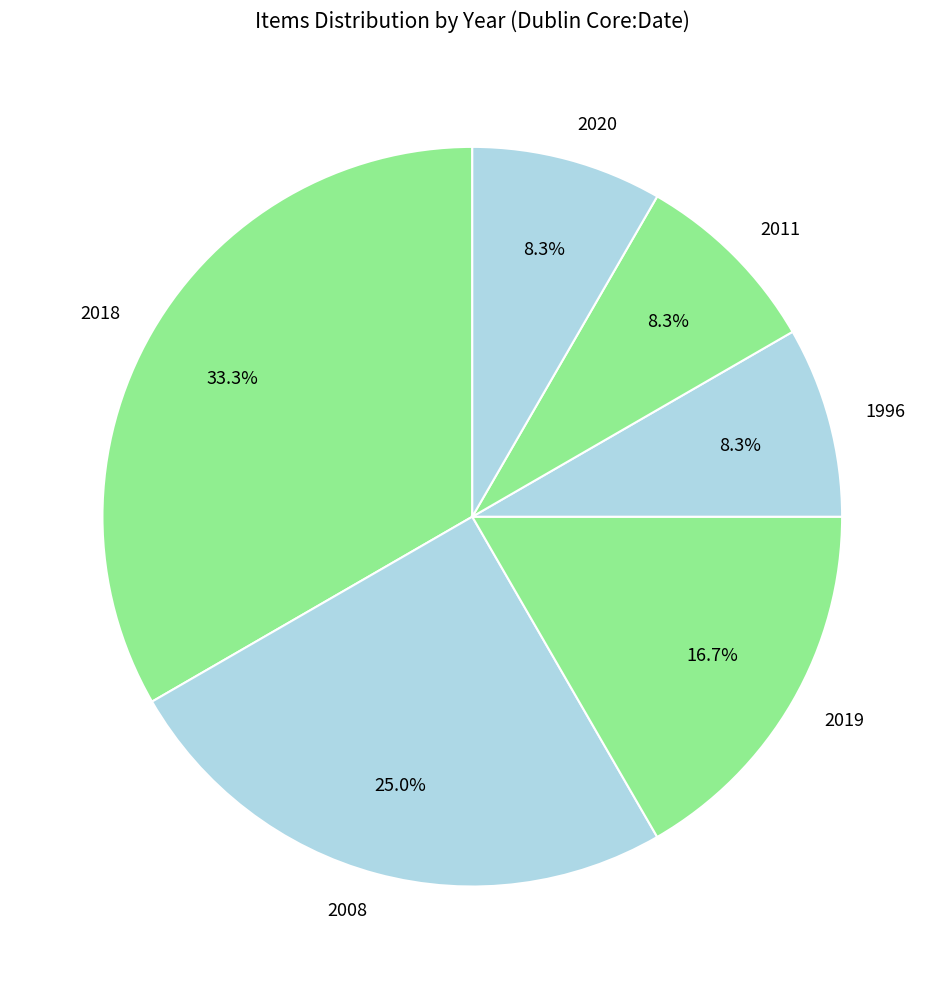

Count the number of slices in the pie.

6